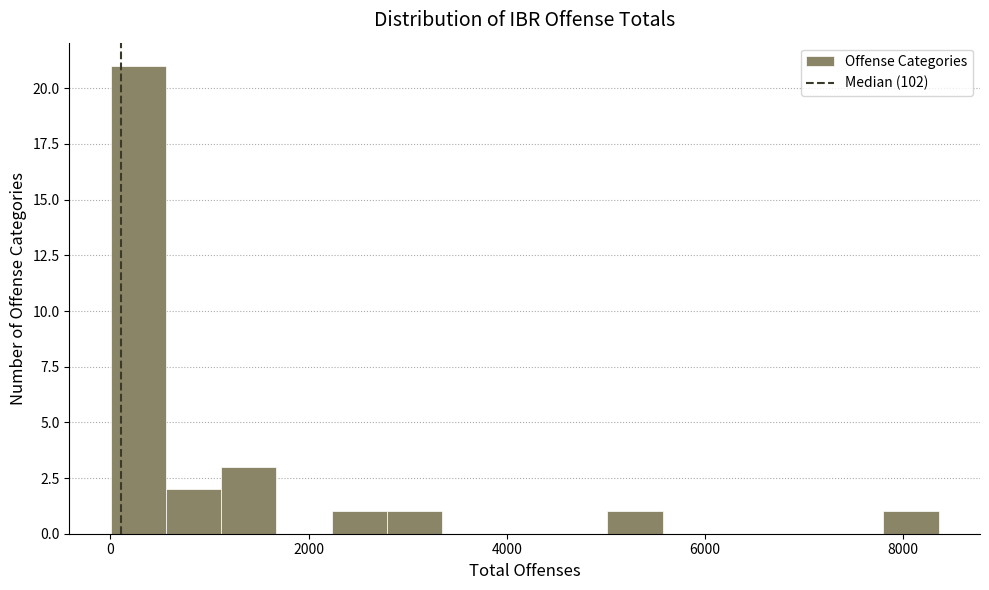

Read against the x-axis, roughly where is the centre of the tallest bar?

200